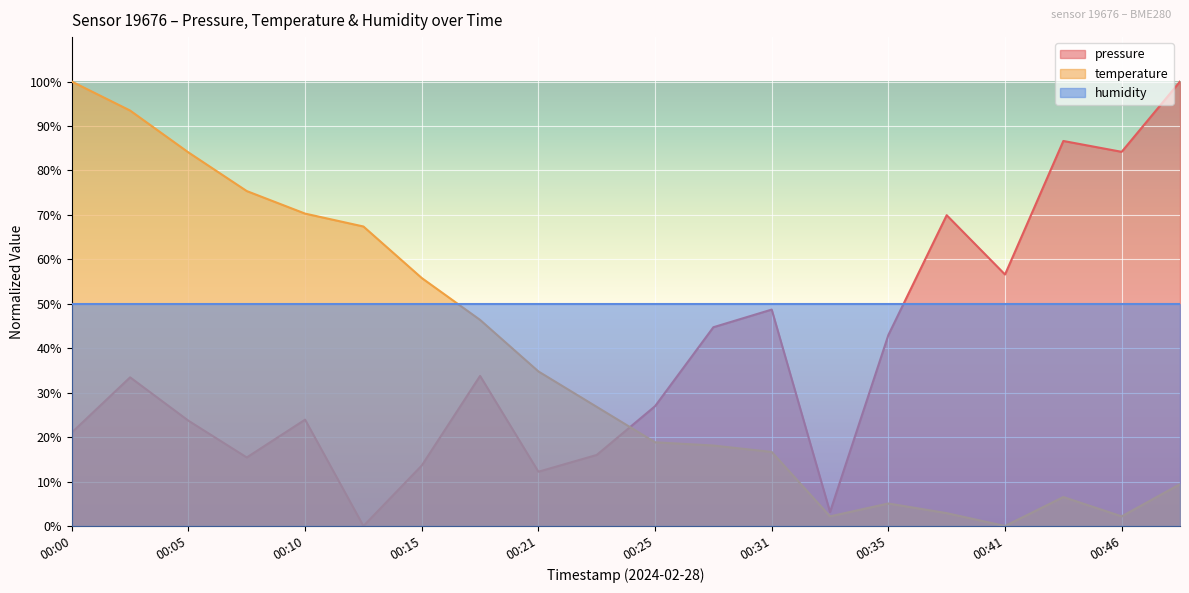

At which category is the sum across all series the highest?

00:02